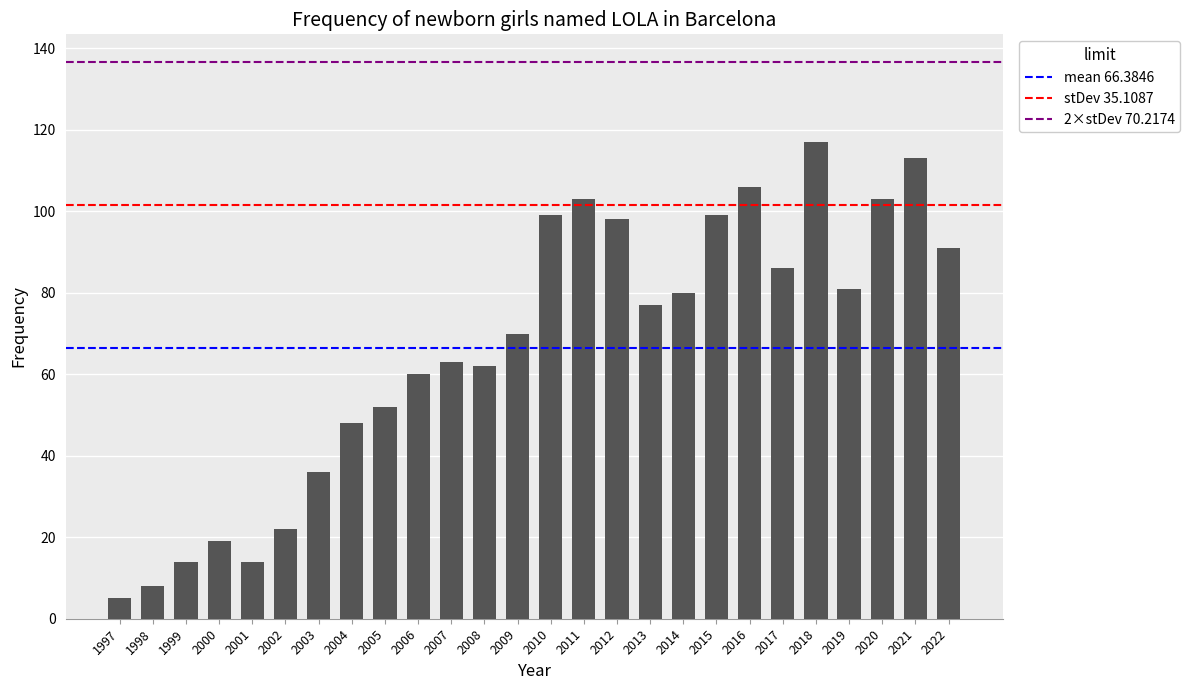

Which category has the highest value across all series?

2018